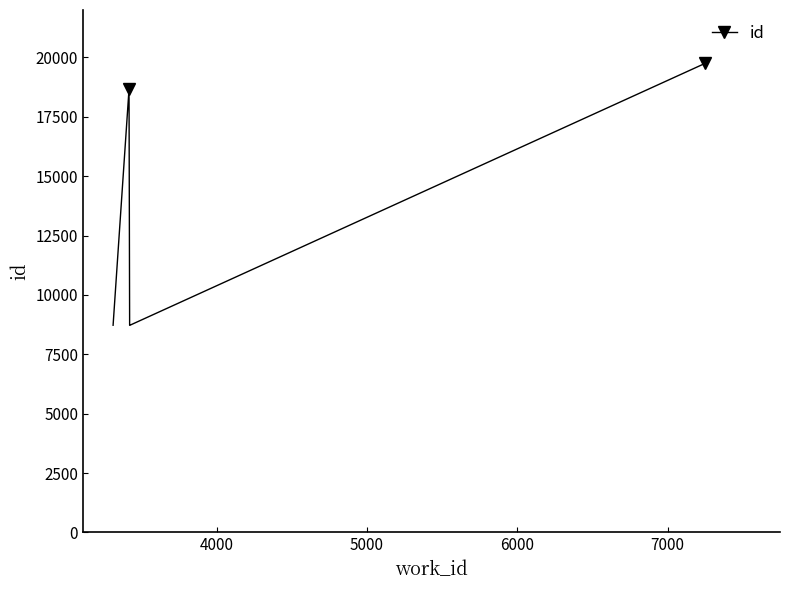

True or false: there are more than 1 points higher than both neighbors.

False